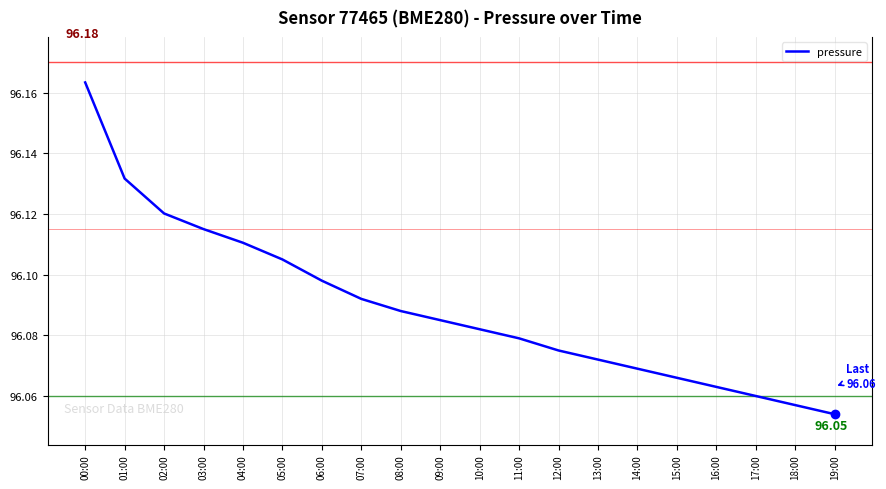

The value at 19:00 is 53.4. True or false?

False